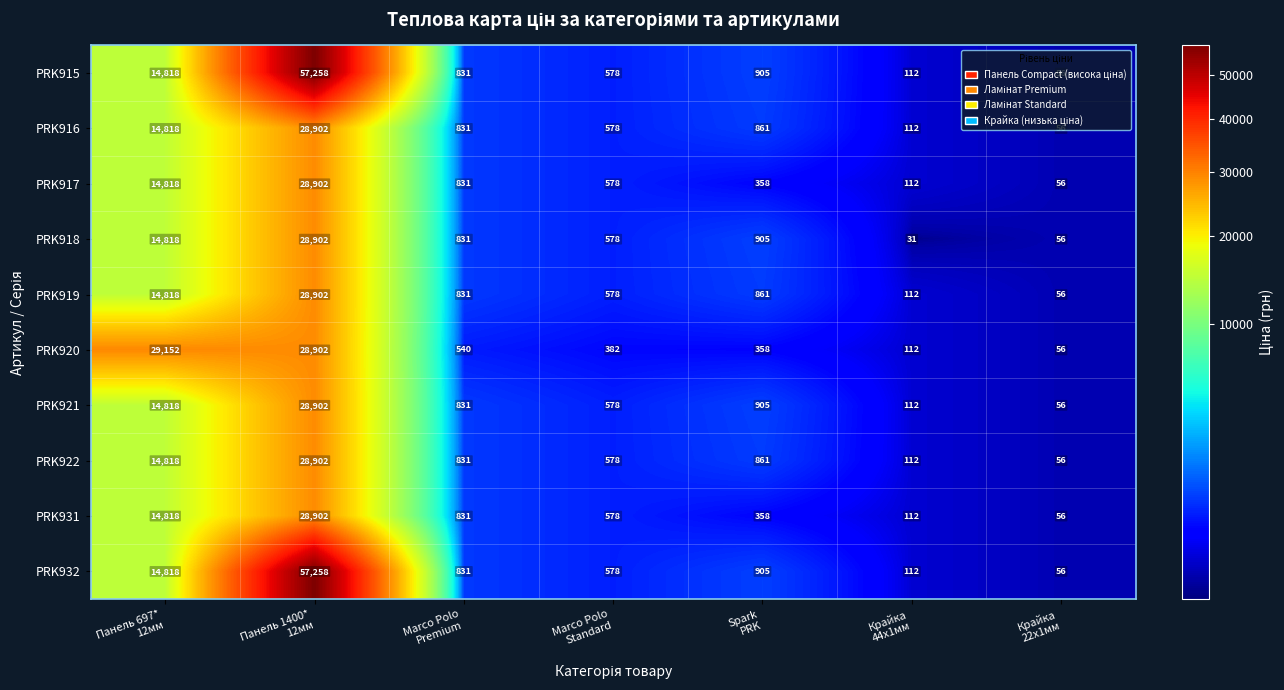

How many distinct data groups are displayed?

10